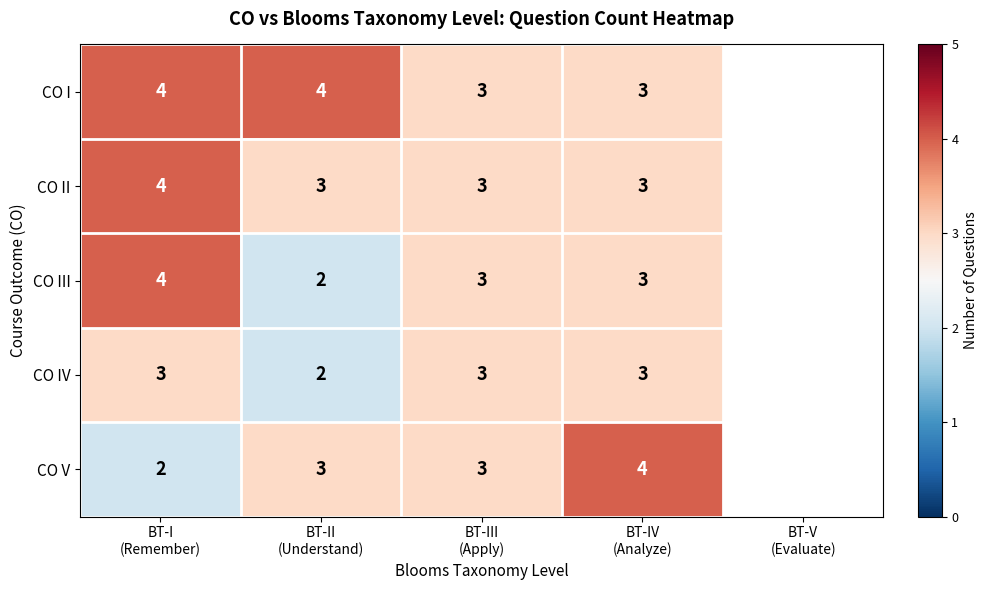

Which series has the largest range (max minus min)?

CO III